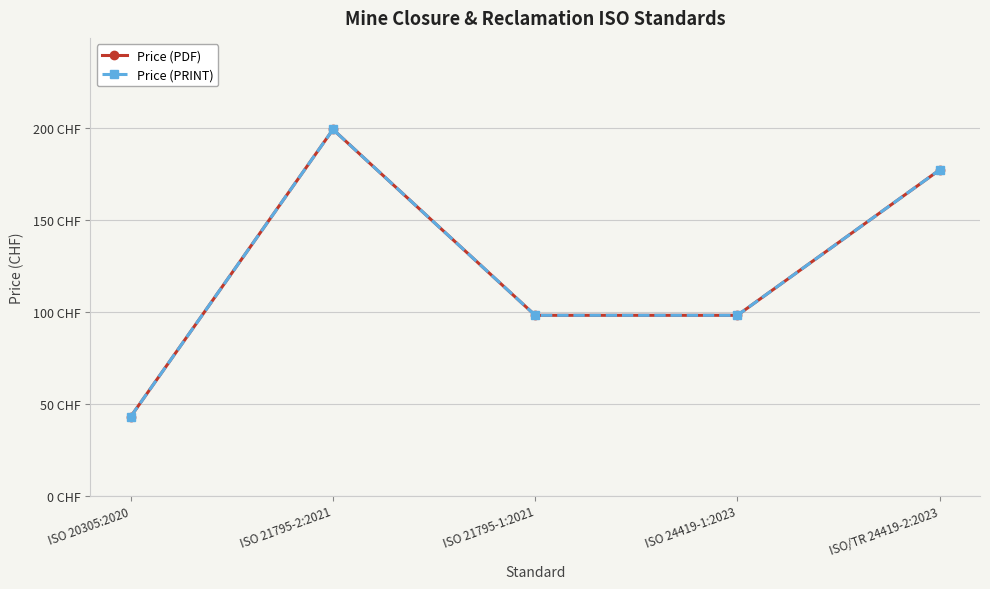

True or false: Price (PRINT) and Price (PDF) intersect in this chart.

False